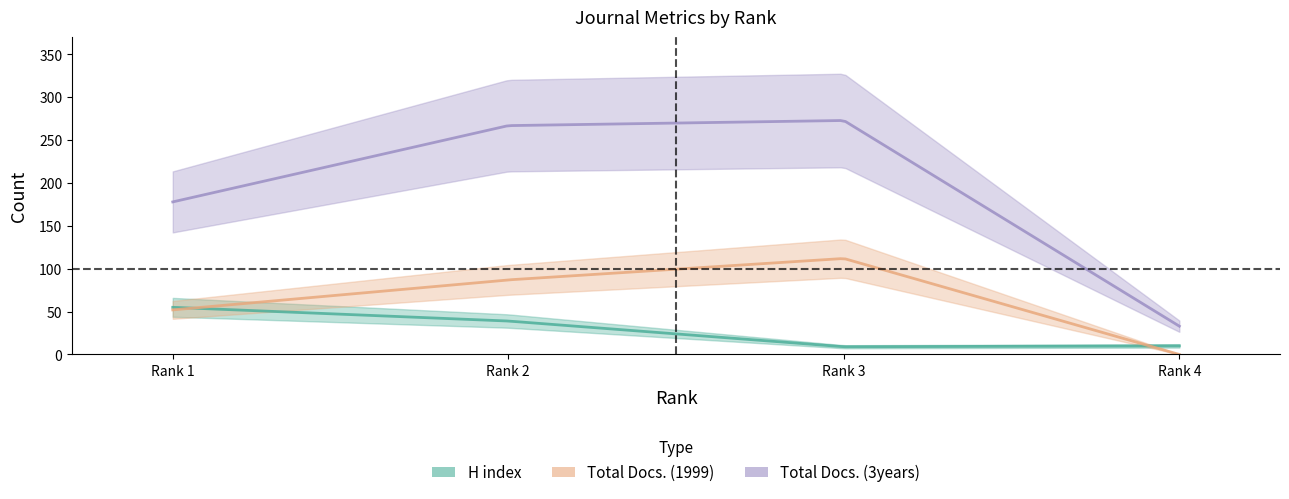

How many data points in Total Docs. (3years) are less than 267?

2